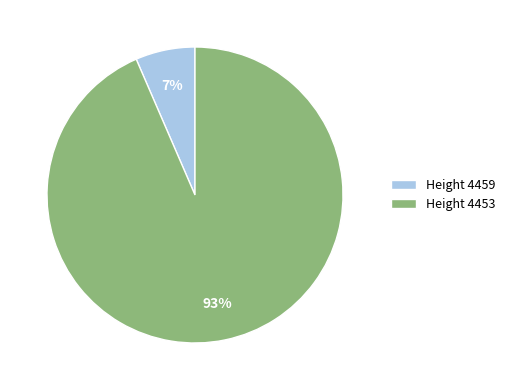

Rank the categories by value from highest to lowest.

Height 4453, Height 4459